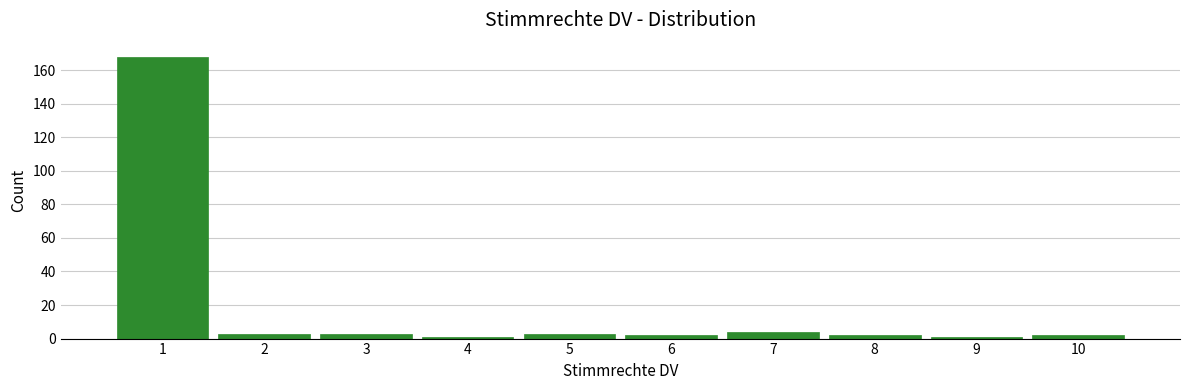

Reading left to right, transcribe this chart: for each bar, give the range it covers on the x-axis and its height. The values are not printed on the chart, so give them approximately, as read against the axis.

0.5 to 1.5: 168
1.5 to 2.5: 4
2.5 to 3.5: 4
3.5 to 4.5: under 2
4.5 to 5.5: 4
5.5 to 6.5: 2
6.5 to 7.5: 4
7.5 to 8.5: 2
8.5 to 9.5: under 2
9.5 to 10.5: 2